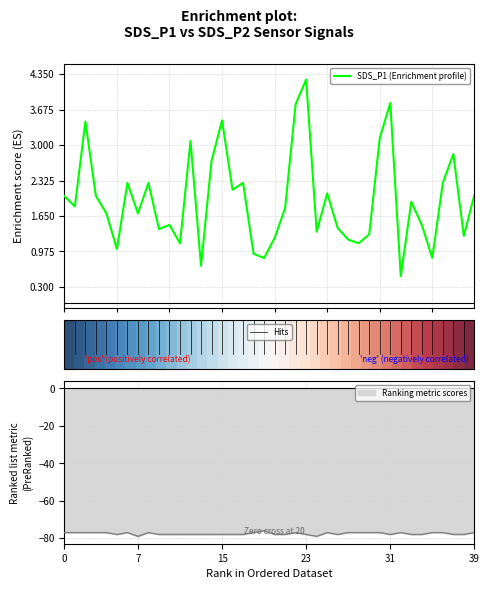

What is the lowest value of the Signal series?

-79.0